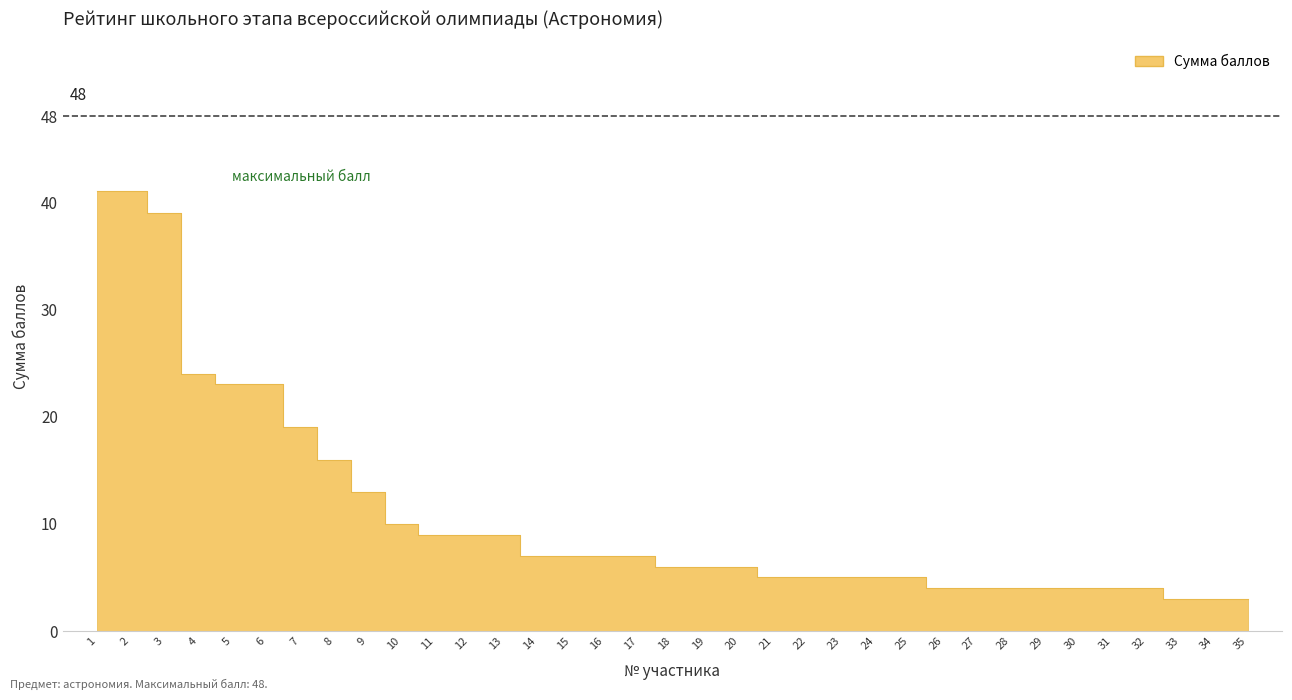

What is the smallest value displayed?

3